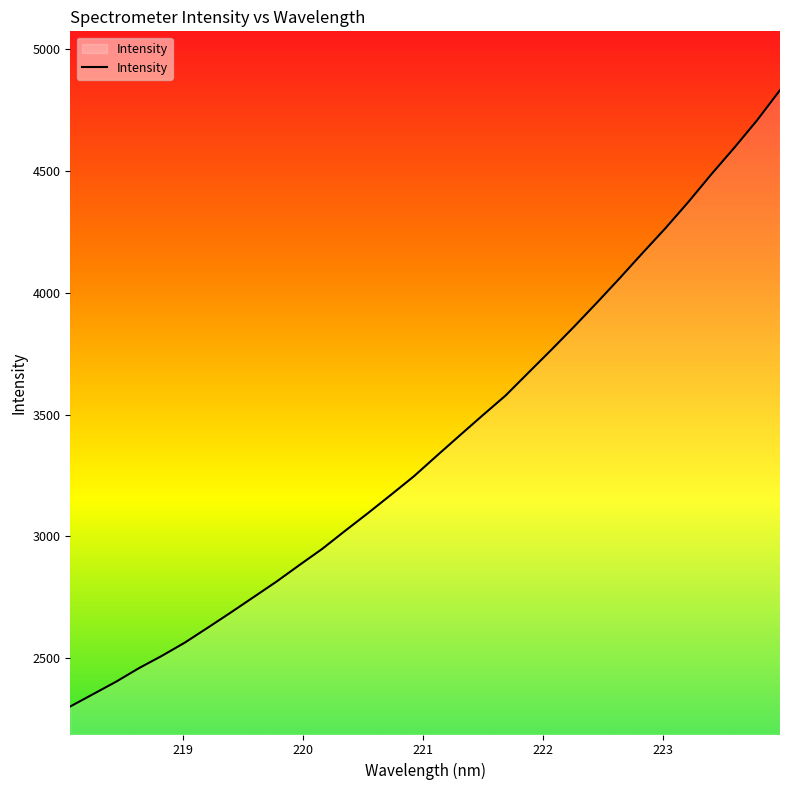

How many lines are shown in the chart?

1